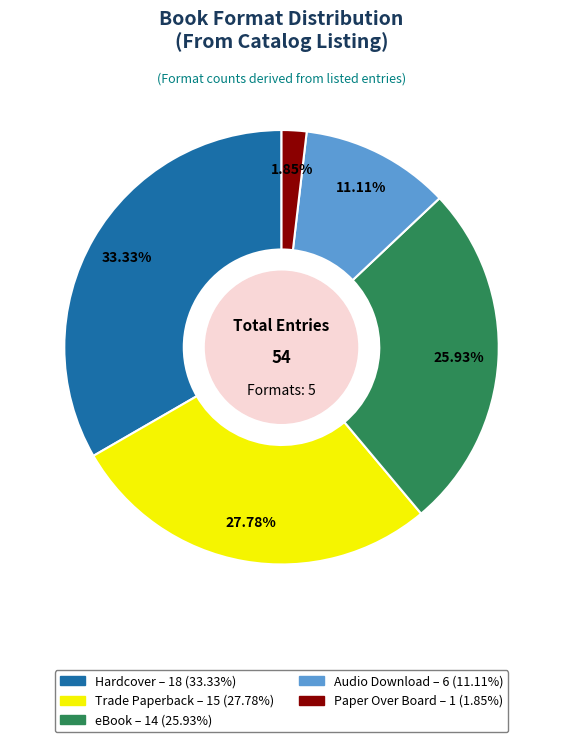

Is it true that Trade Paperback is 35% of the pie?

False